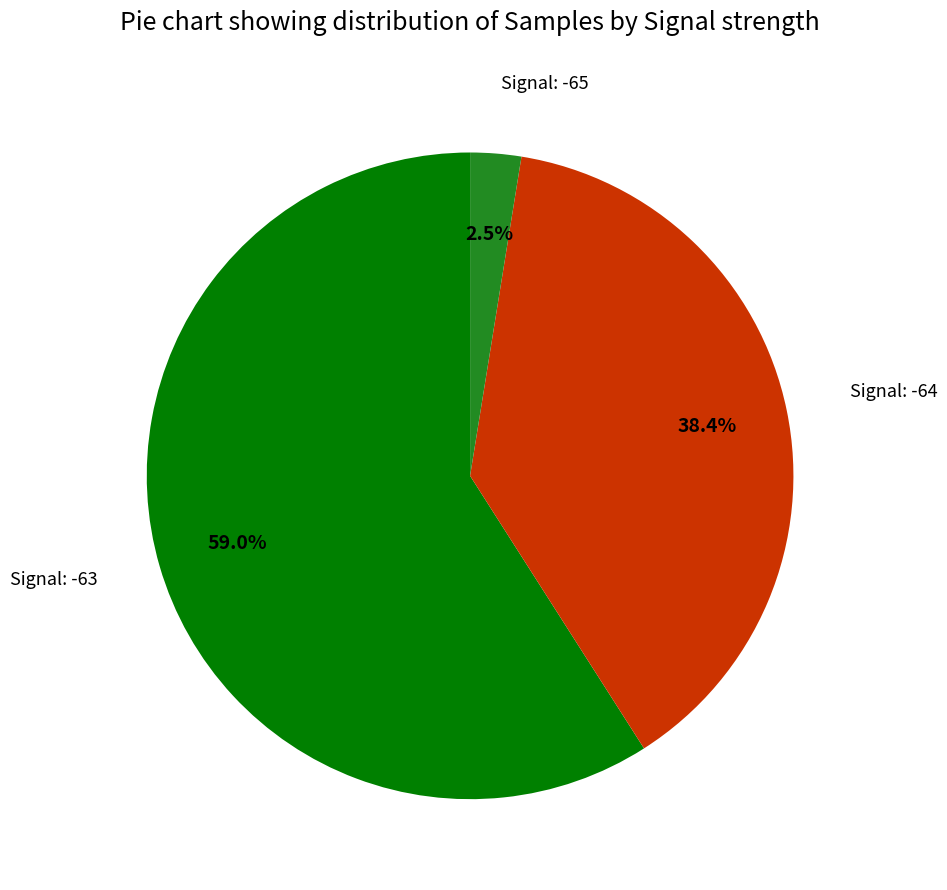

Does any single category account for the majority?

Yes